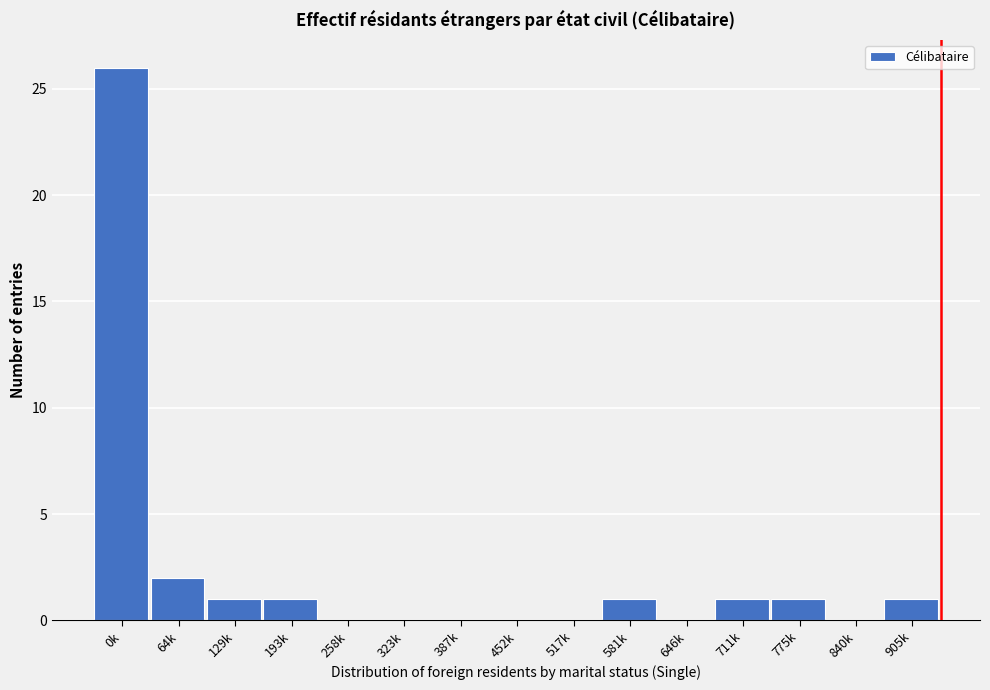

Reading left to right, list all the values displayed in this chart.

0k=26	64k=2	129k=1	193k=1	258k=0	323k=0	387k=0	452k=0	517k=0	581k=1	646k=0	711k=1	775k=1	840k=0	905k=1